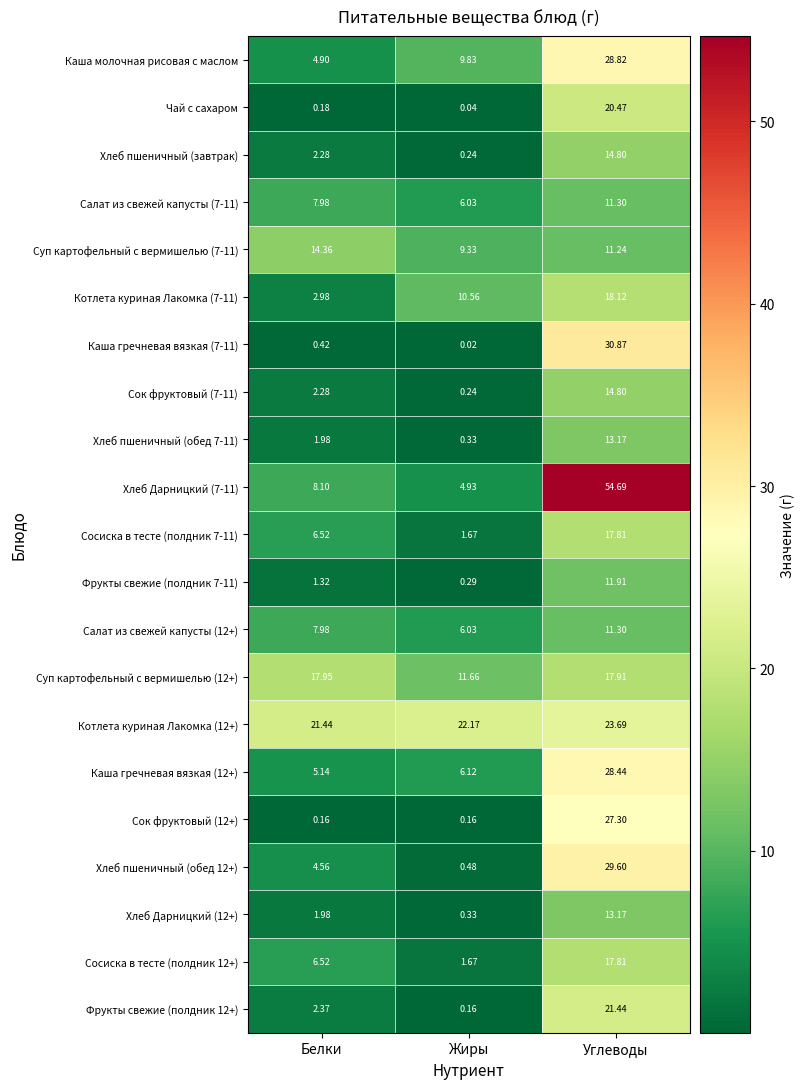

At which label does Котлета куриная Лакомка (7-11) reach its minimum?

Белки